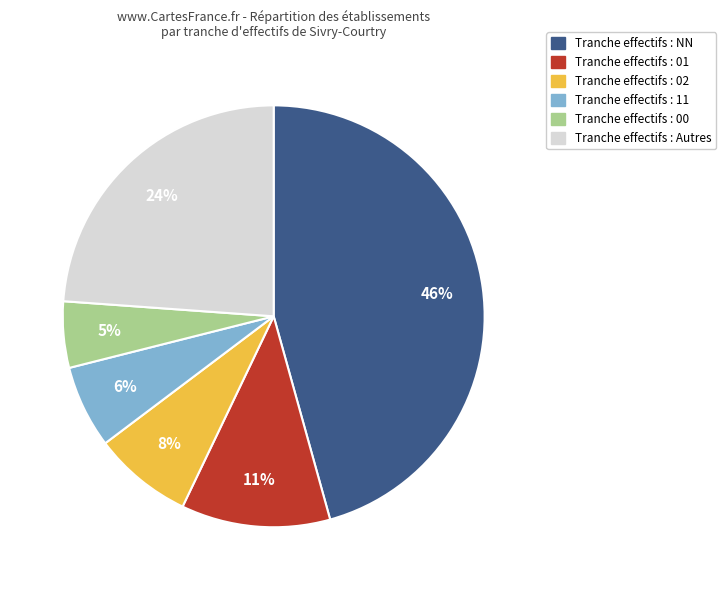

To the nearest percent, what is the difference between the largest and smallest slice percentages?

41%